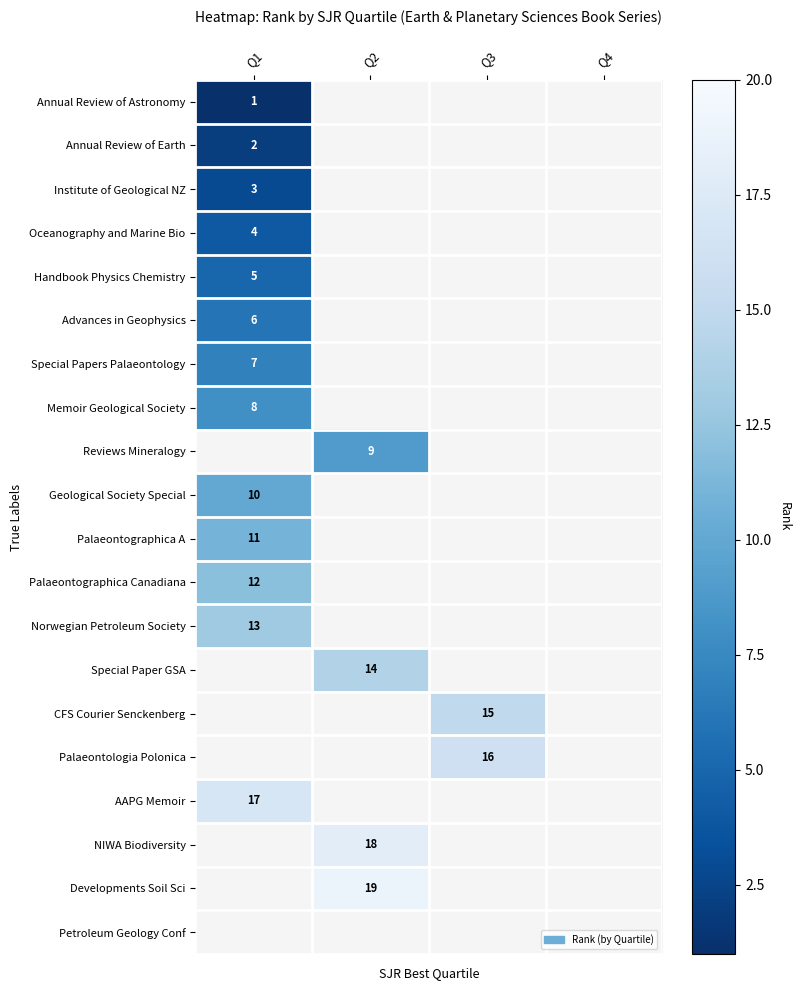

Is it true that Annual Review of Earth equals 1 at Q1?

False